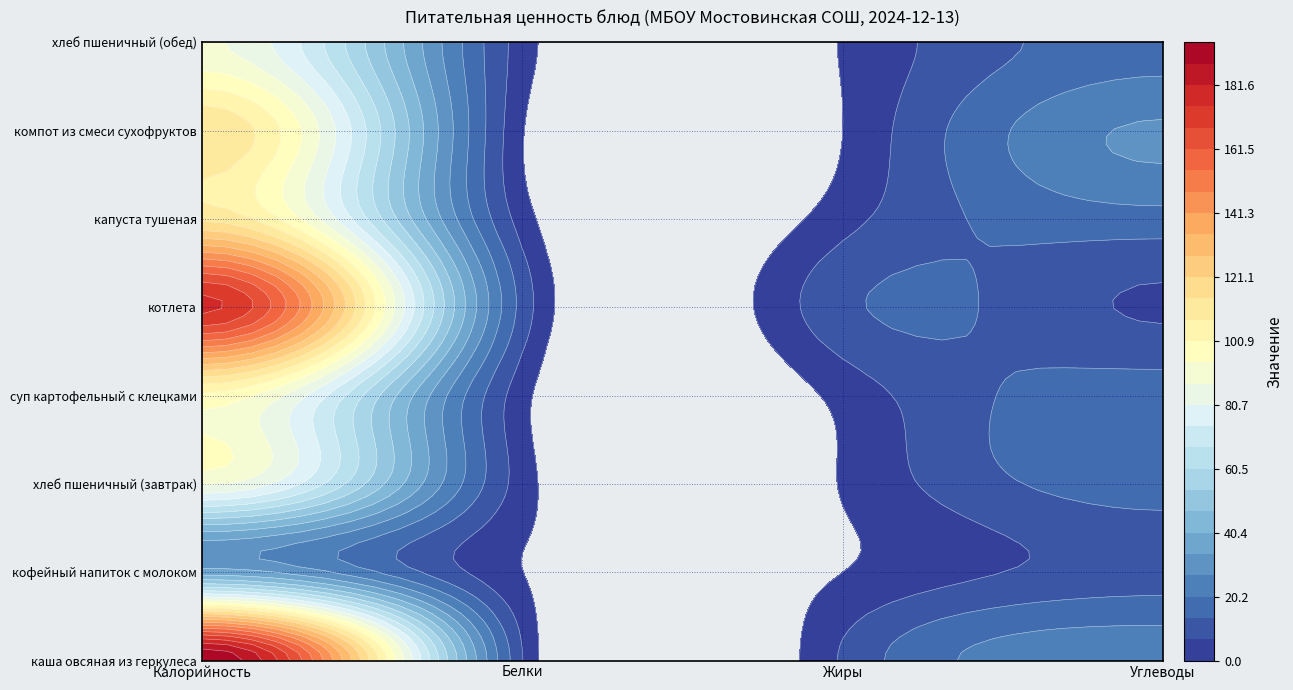

What is the greatest value displayed?

195.1